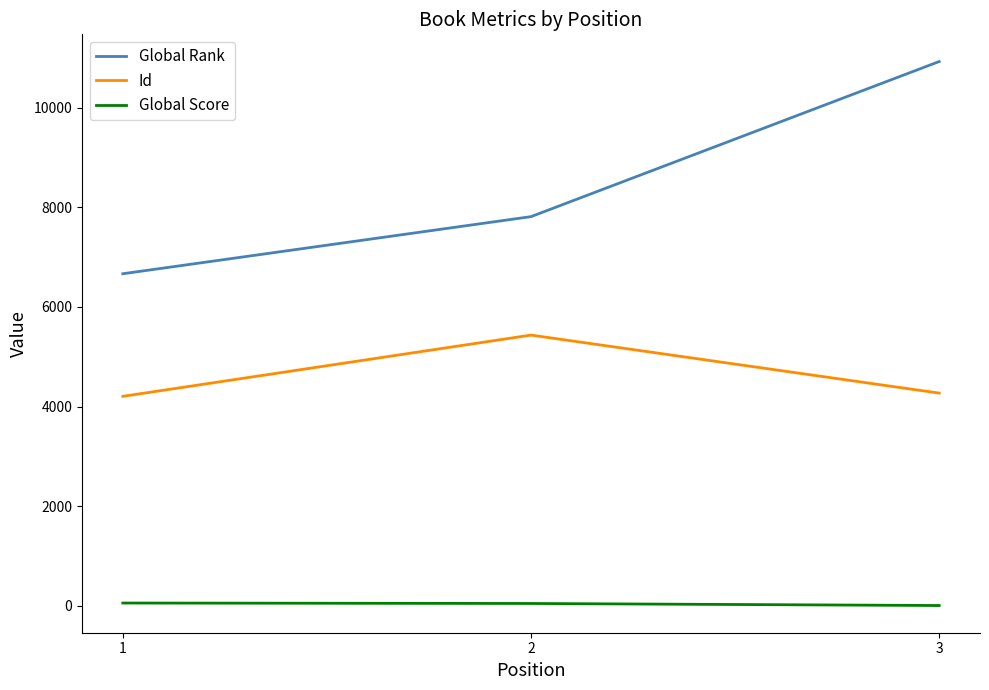

Which series has the widest spread of values?

Global Rank